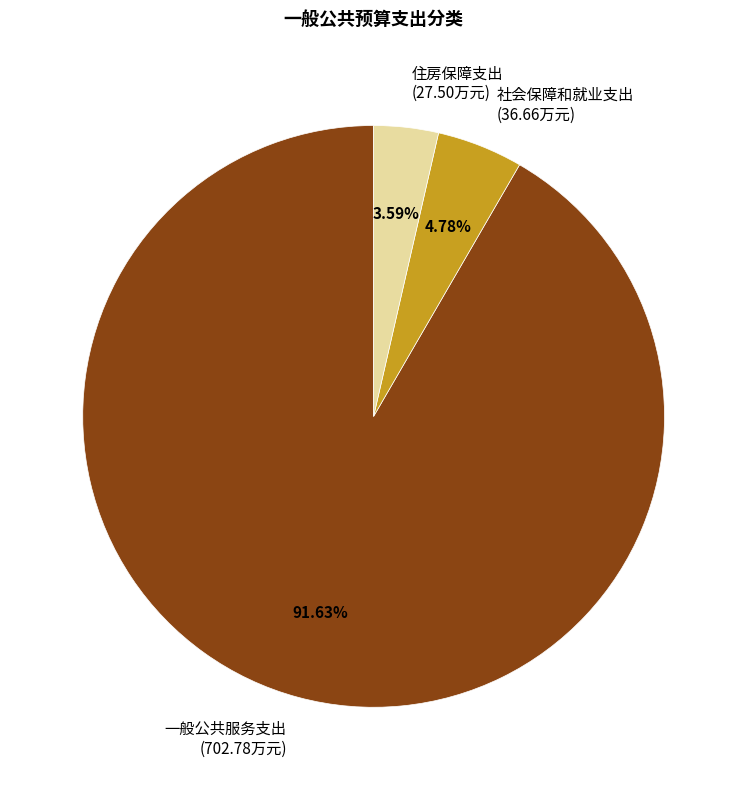

To the nearest percent, what percentage of the pie is 住房保障支出?

4%